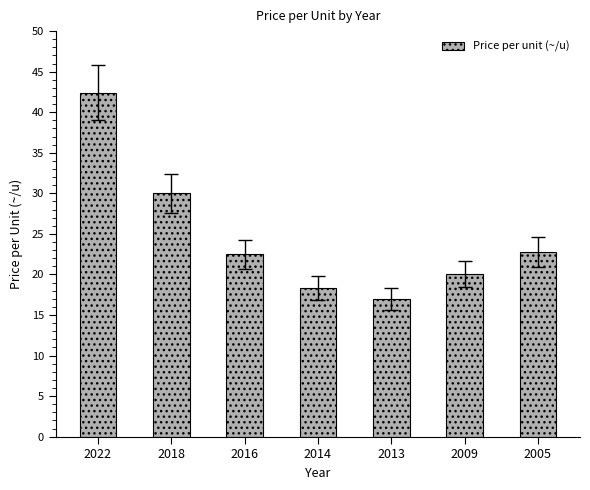

Where does the data first go above 22?

2022